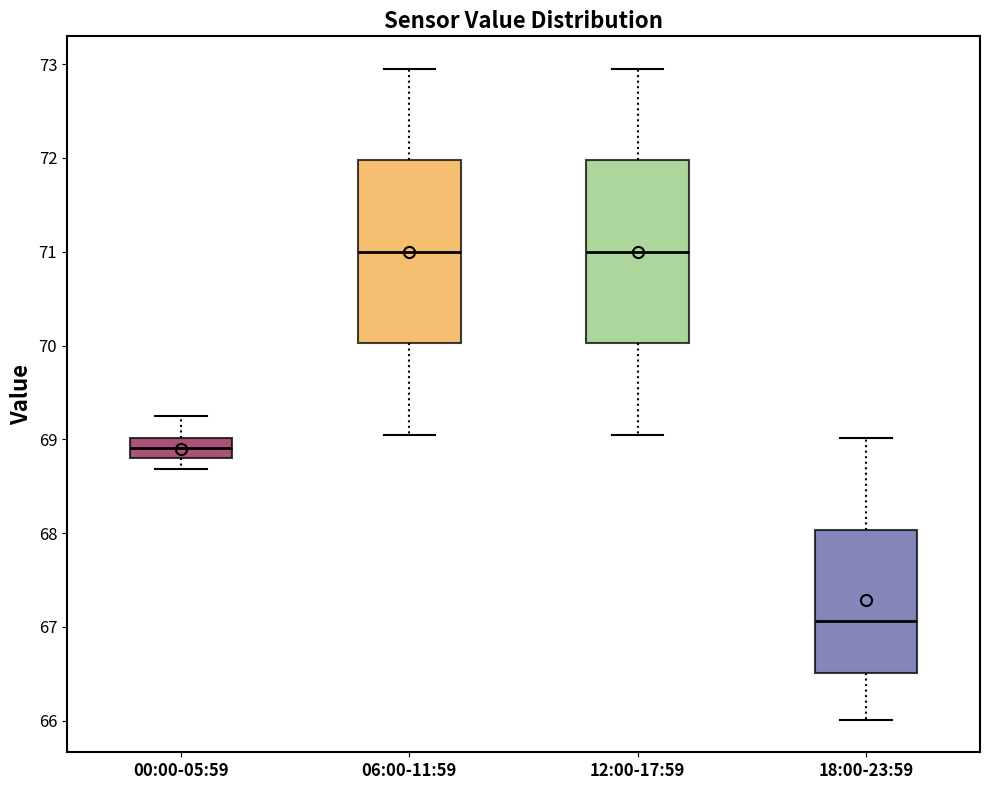

Which box's median line is the lowest?

18:00-23:59